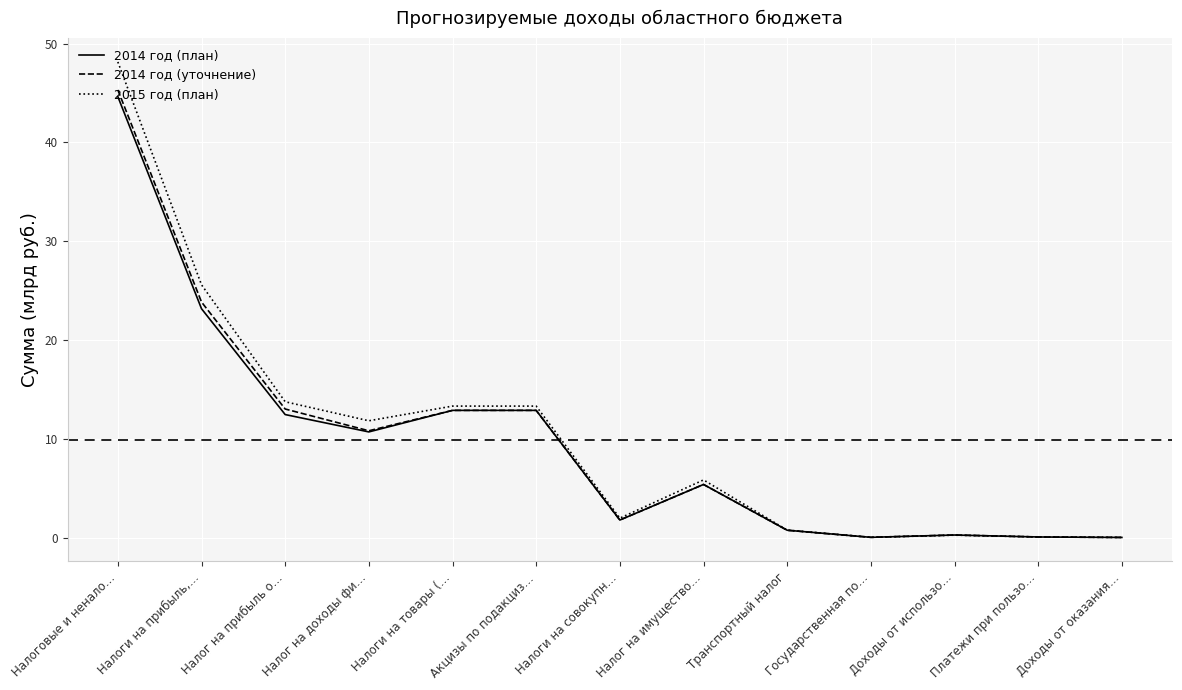

How many values in the 2015 год (план) series exceed 5?

7